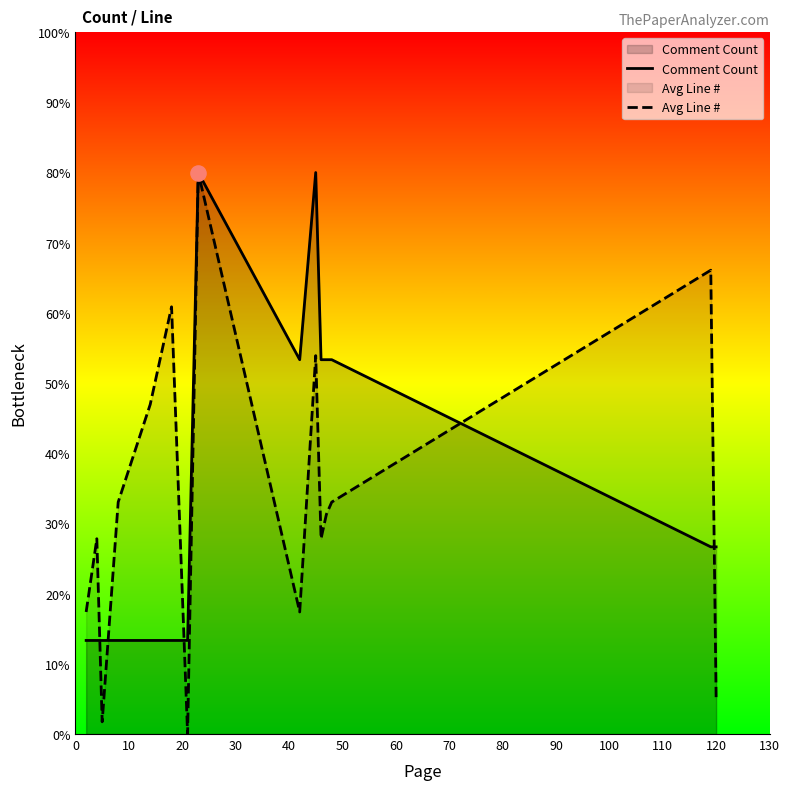

Which series has the widest spread of values?

Avg Line #